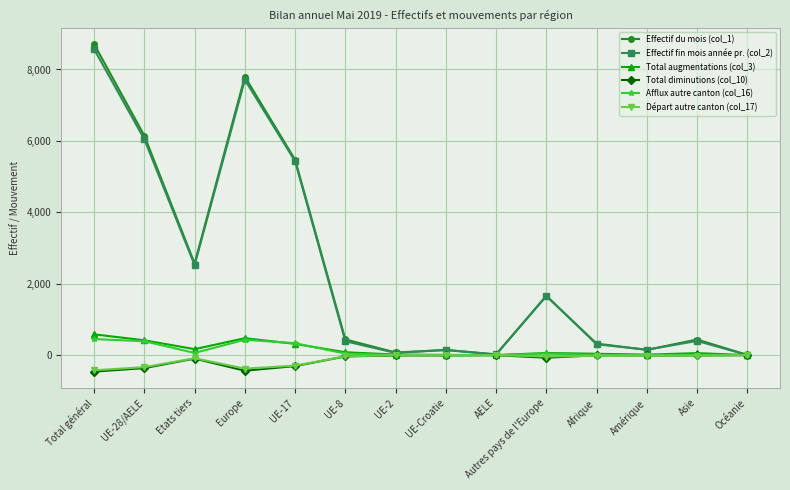

Where is the first local maximum for Effectif du mois (col_1)?

Europe